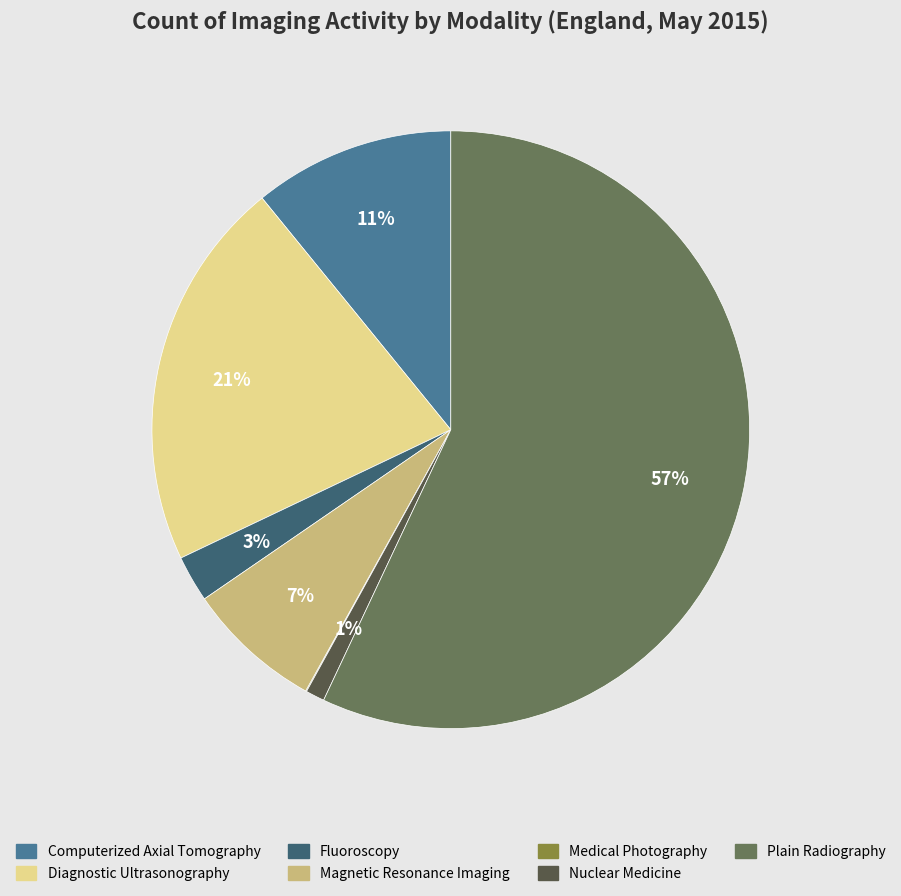

What portion of the pie excludes Plain Radiography?

43.0%